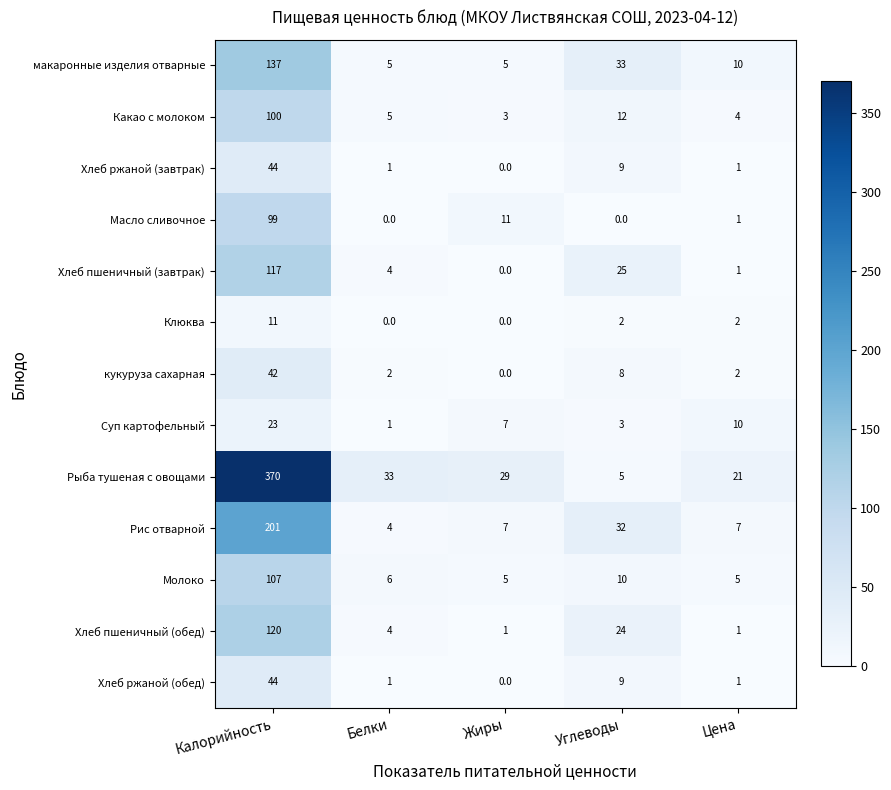

What is the sum of all макаронные изделия отварные values?

190